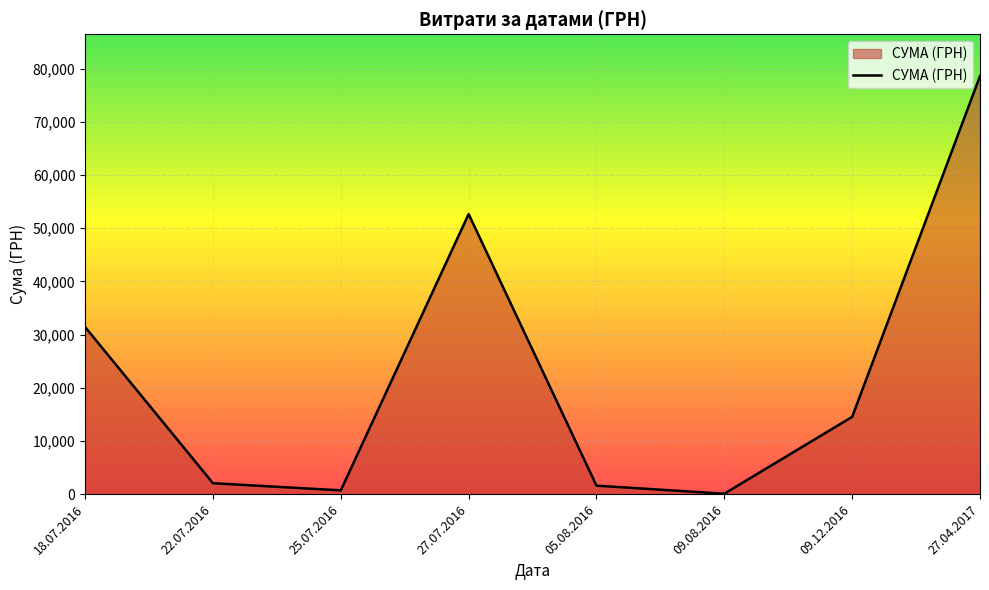

True or false: there are more than 1 points higher than both neighbors.

False